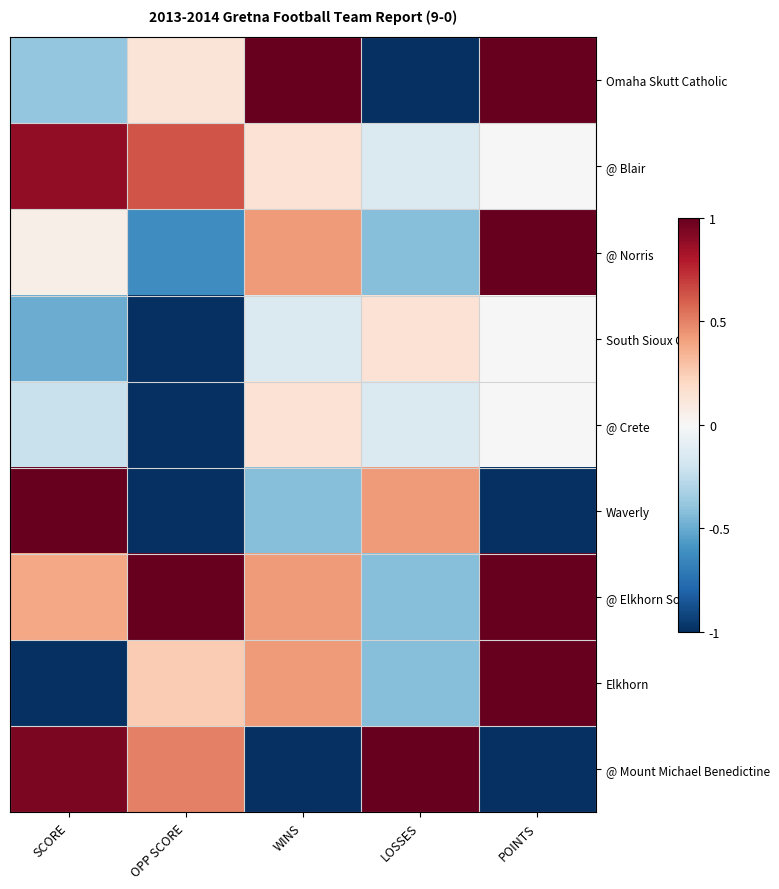

Which series has the largest range (max minus min)?

Omaha Skutt Catholic